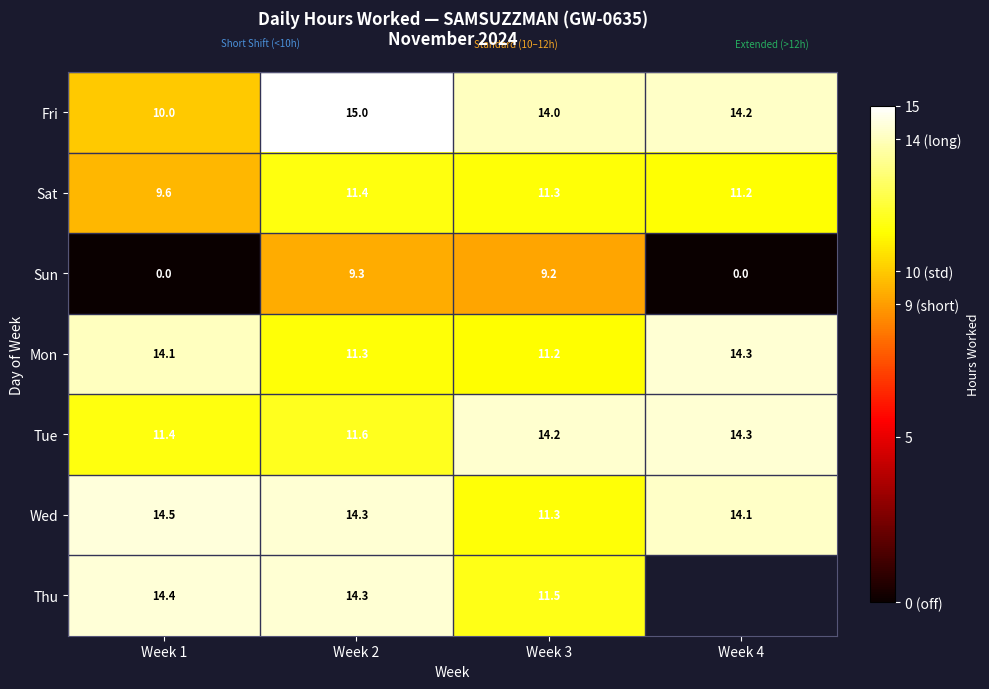

Between Week 3 and Week 4, which is larger?

Week 4